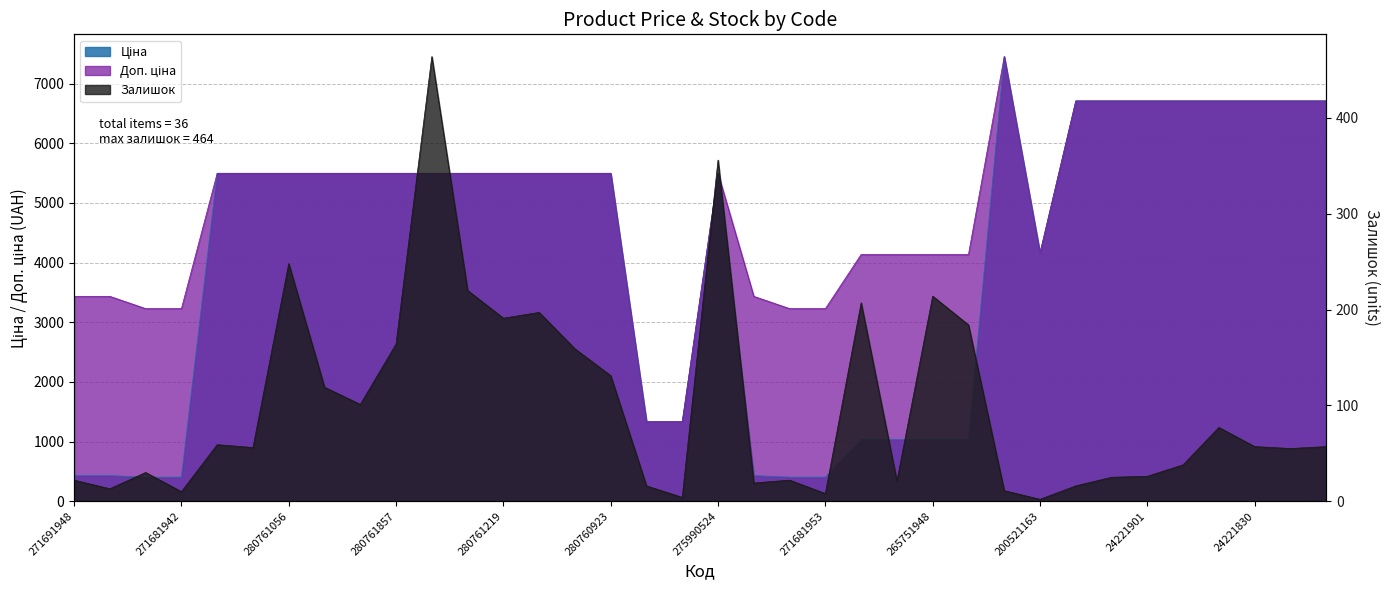

In Ціна, how many points are lower than both neighbors (excluding endpoints)?

1